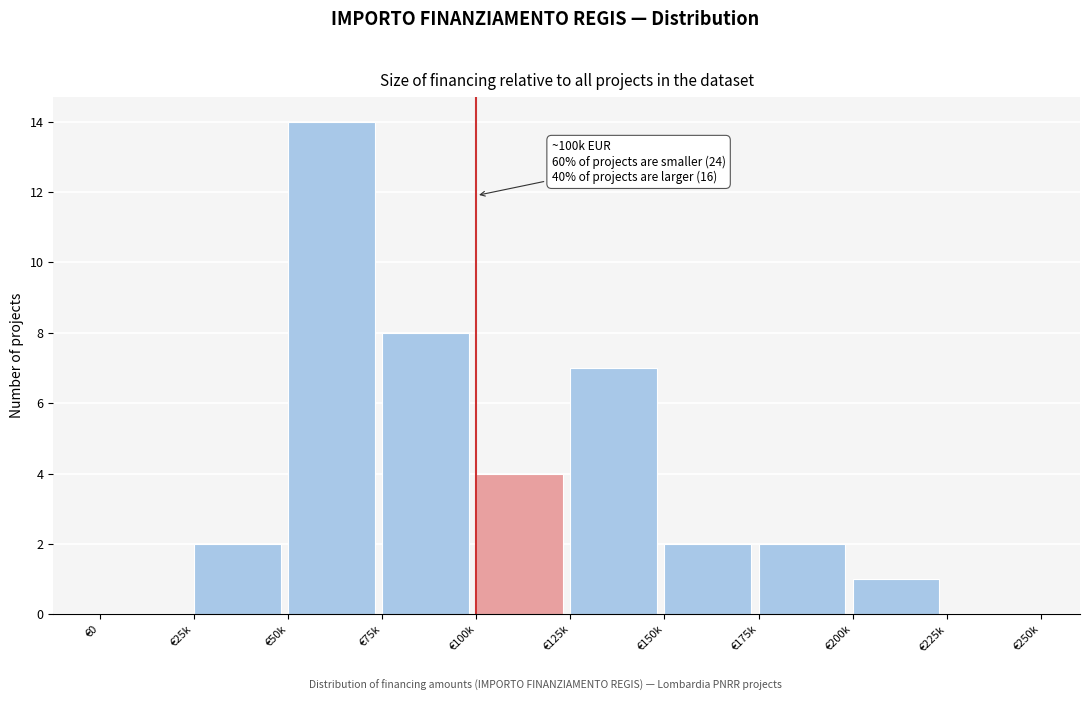

What is the sum of all values?

40